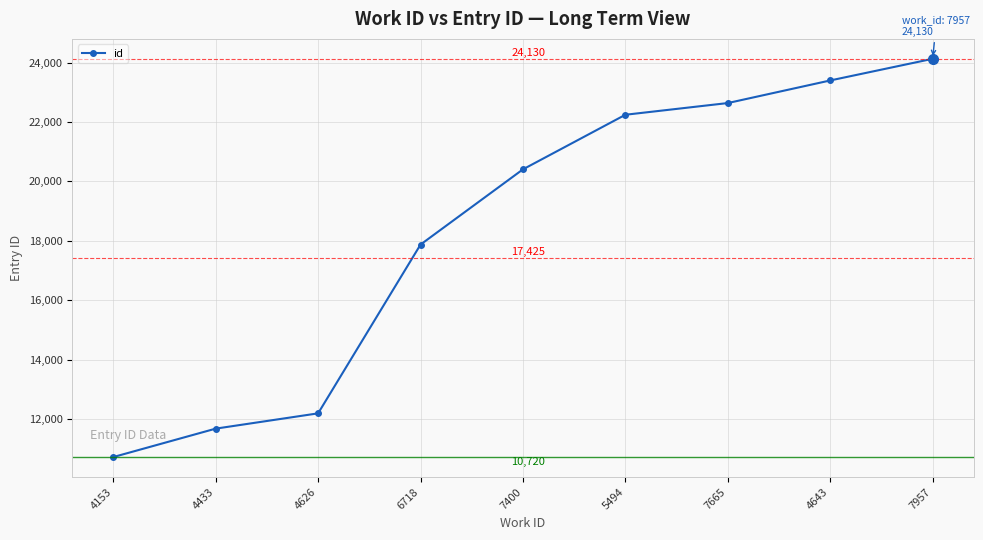

What is the difference between the values at 5494 and 6718?

4371